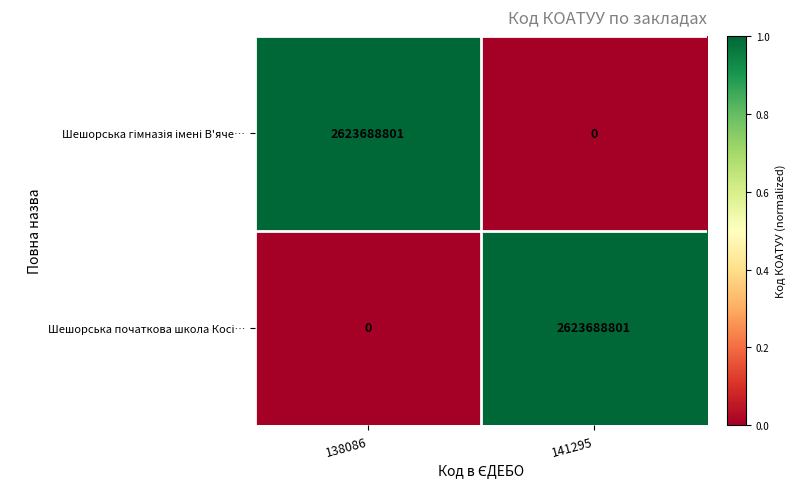

What is the difference between the highest and lowest values at 138086?

2623688801